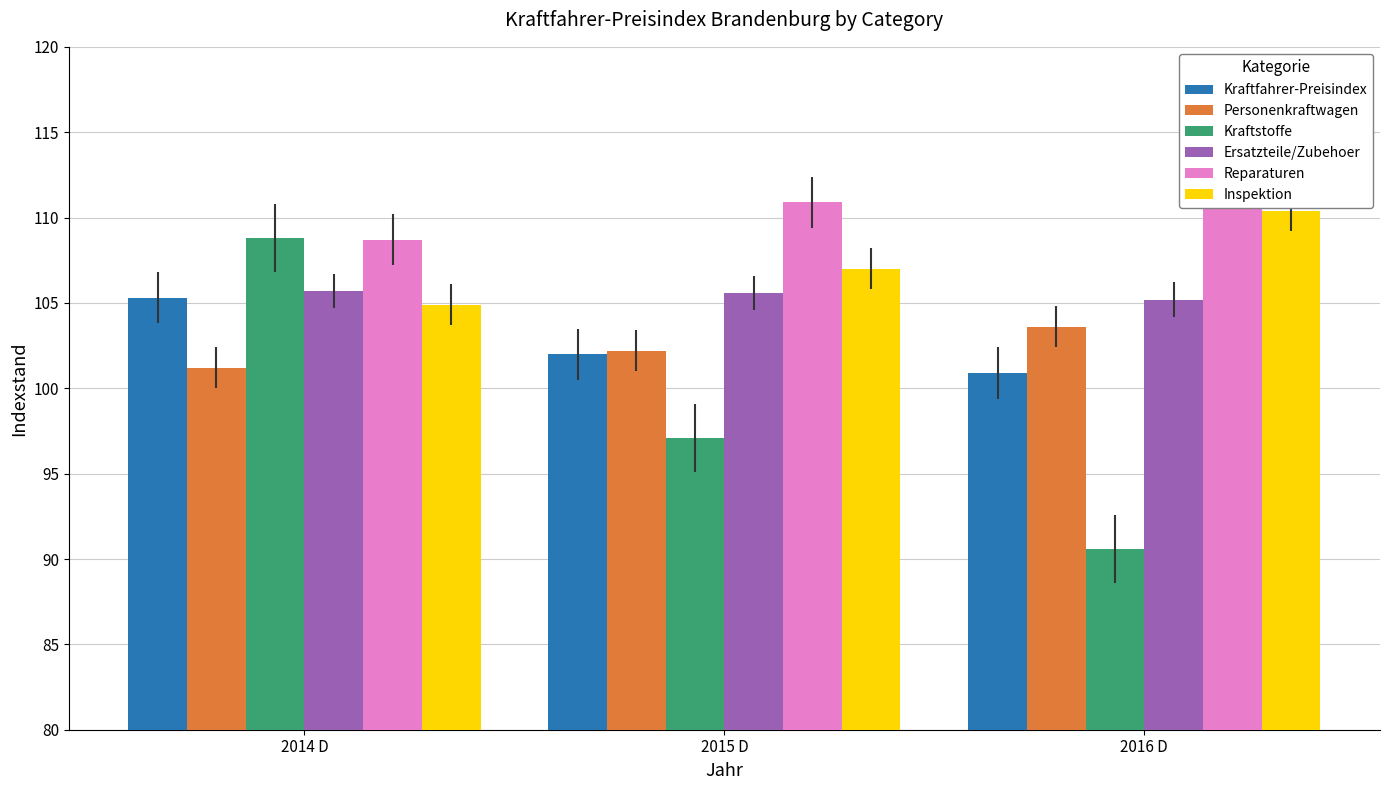

The Reparaturen series shows 158.3 at 2015 D. True or false?

False